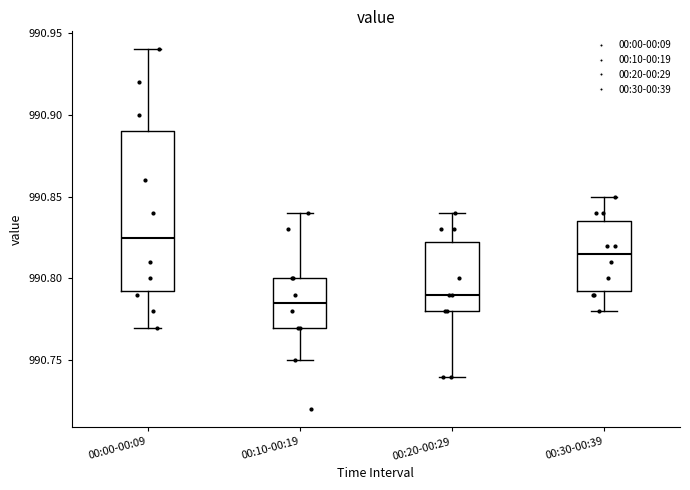

Reading left to right, read every box against the y-axis: the position of its median line, the range the box covers, and the ends of its whiskers. The values are not printed on the chart, so give them approximately, as read against the axis.

00:00-00:09: median 990.825, box 990.795 to 990.890, whiskers 990.770 to 990.940
00:10-00:19: median 990.785, box 990.770 to 990.800, whiskers 990.750 to 990.840
00:20-00:29: median 990.790, box 990.780 to 990.825, whiskers 990.740 to 990.840
00:30-00:39: median 990.815, box 990.795 to 990.835, whiskers 990.780 to 990.850